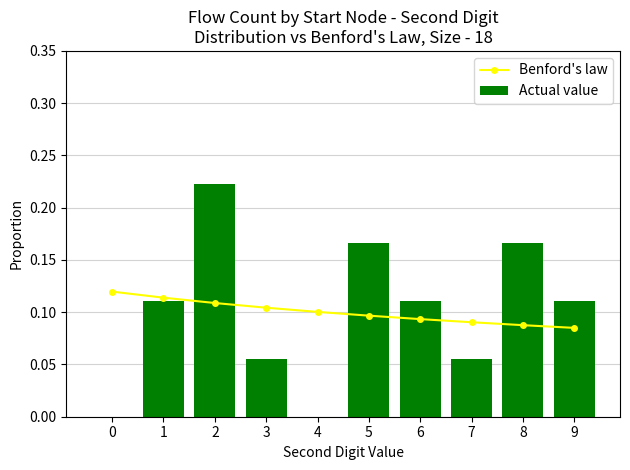

What are all the series names shown in the legend?

Benford's law, Actual value